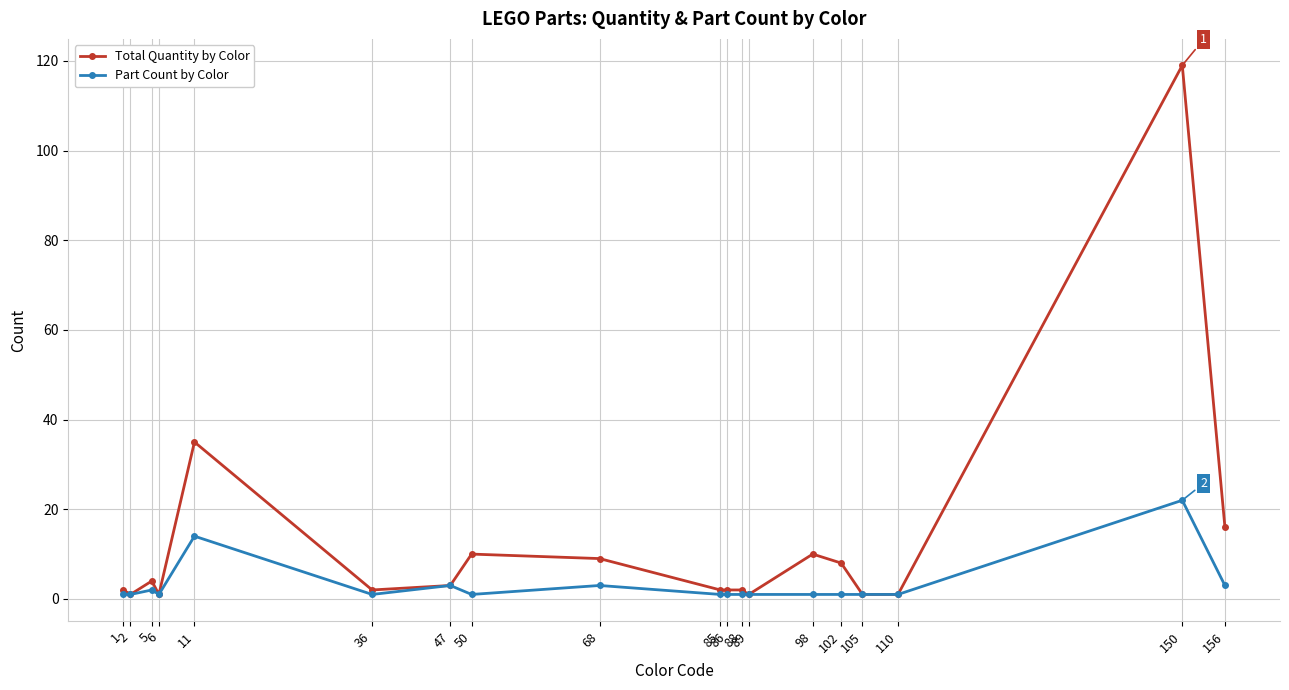

Which series has the largest total across all categories?

Total Quantity by Color